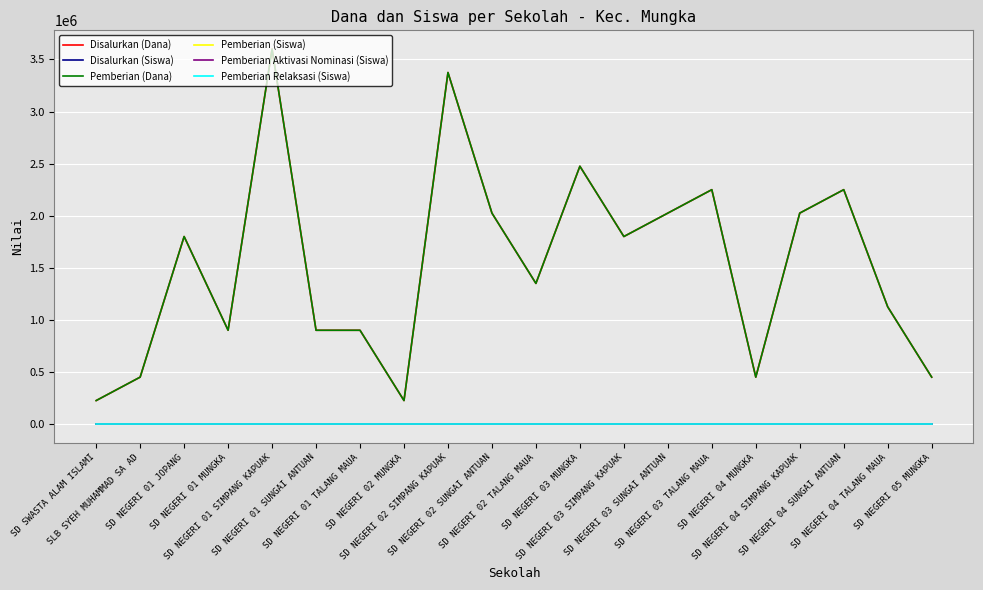

At which label does Pemberian (Siswa) reach its peak?

SD NEGERI 01 SIMPANG KAPUAK